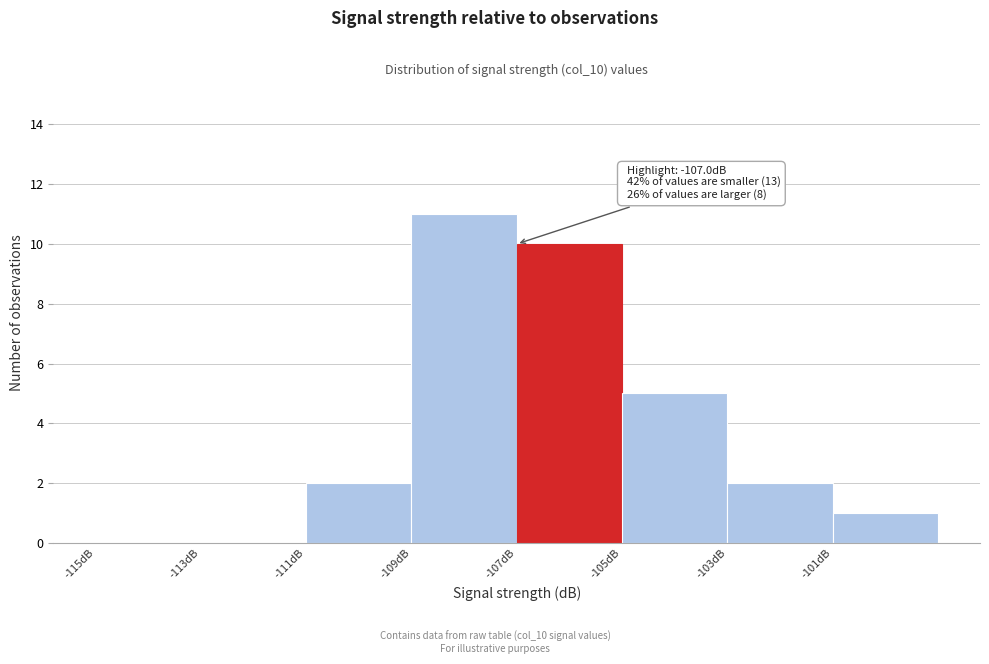

Over which range of the x-axis is the bar tallest?

-109 to -107